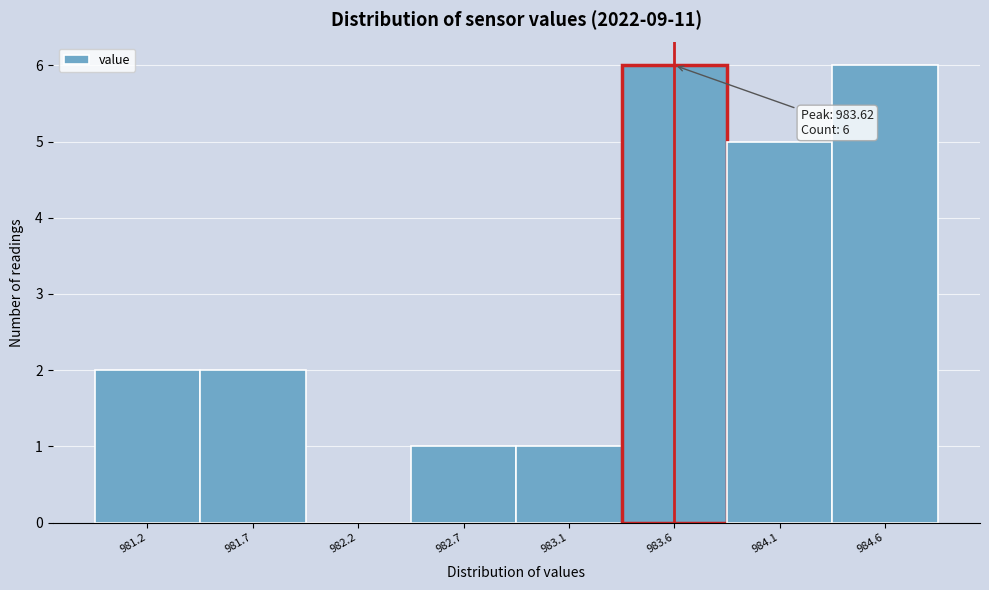

Reading left to right, what are all the values shown in this chart?

981.2=2	981.7=2	982.2=0	982.7=1	983.1=1	983.6=6	984.1=5	984.6=6